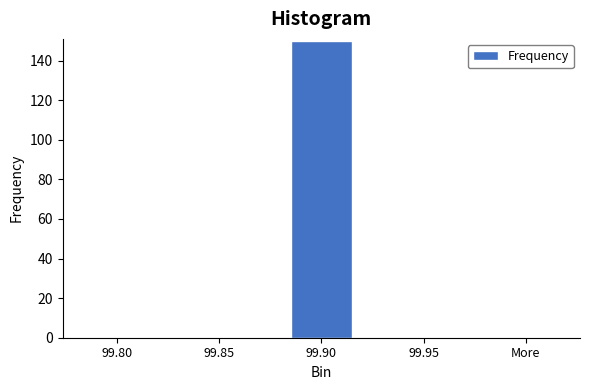

Reading left to right, transcribe all the data shown in this chart.

99.80=0	99.85=0	99.90=150	99.95=0	More=0